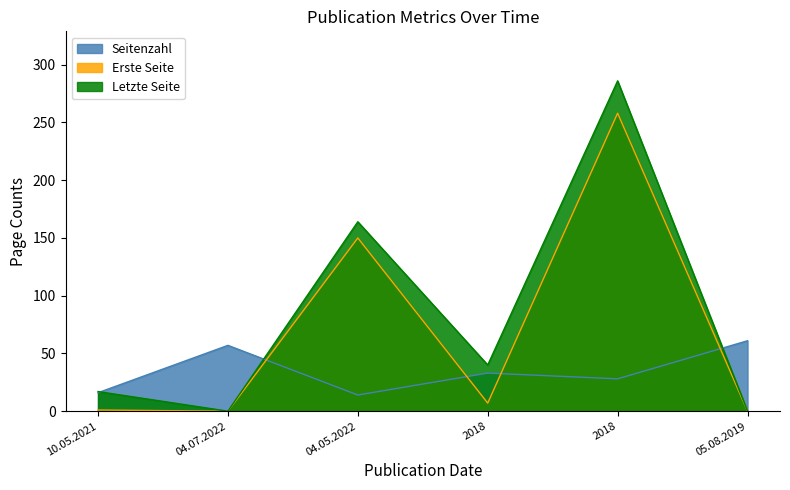

Is it true that Letzte Seite equals 0 at 04.07.2022?

True